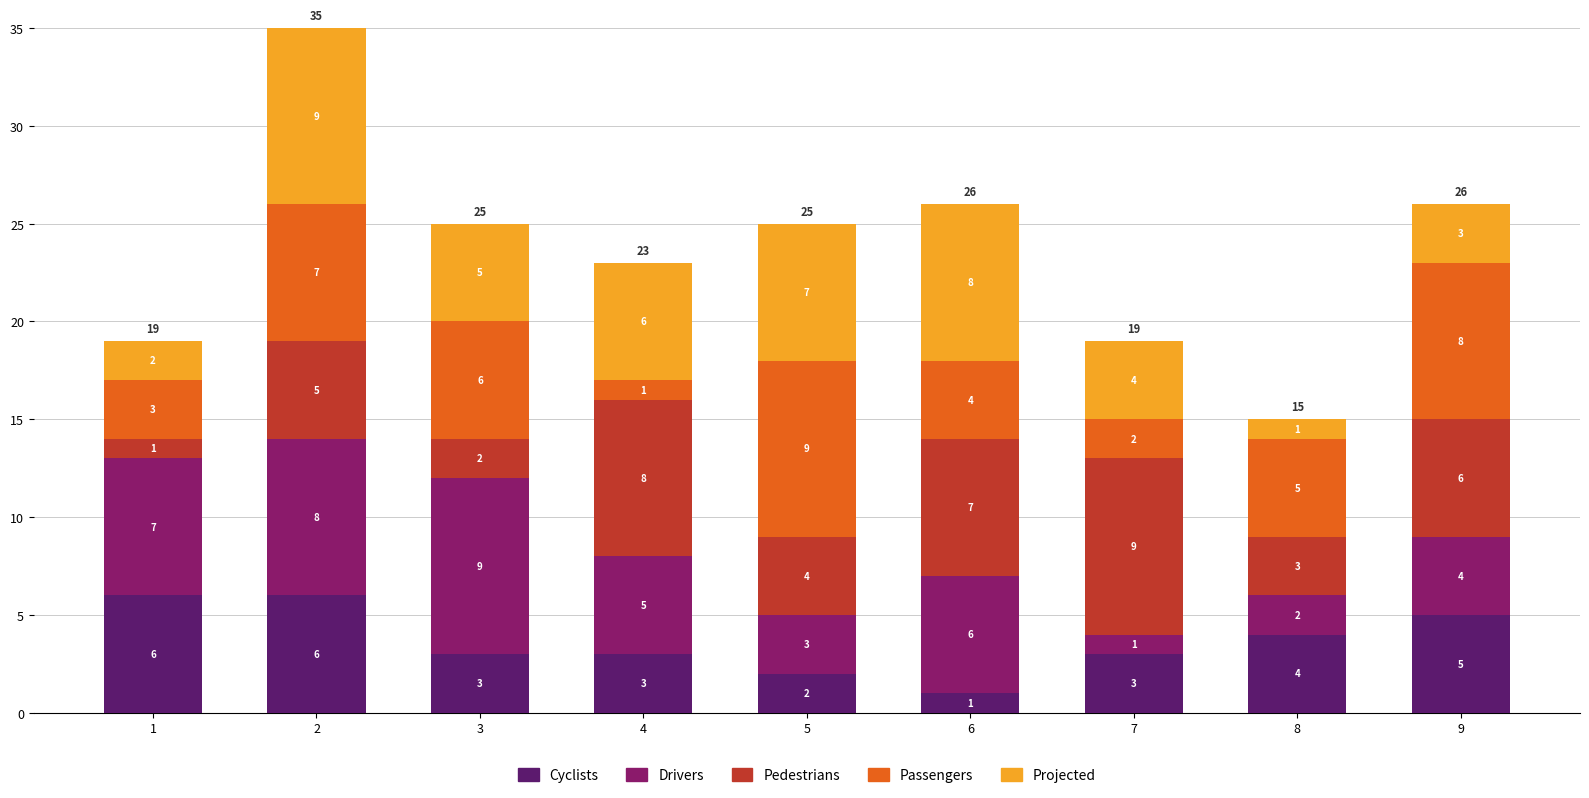

What is the sum of the Cyclists values at 2 and 6?

7